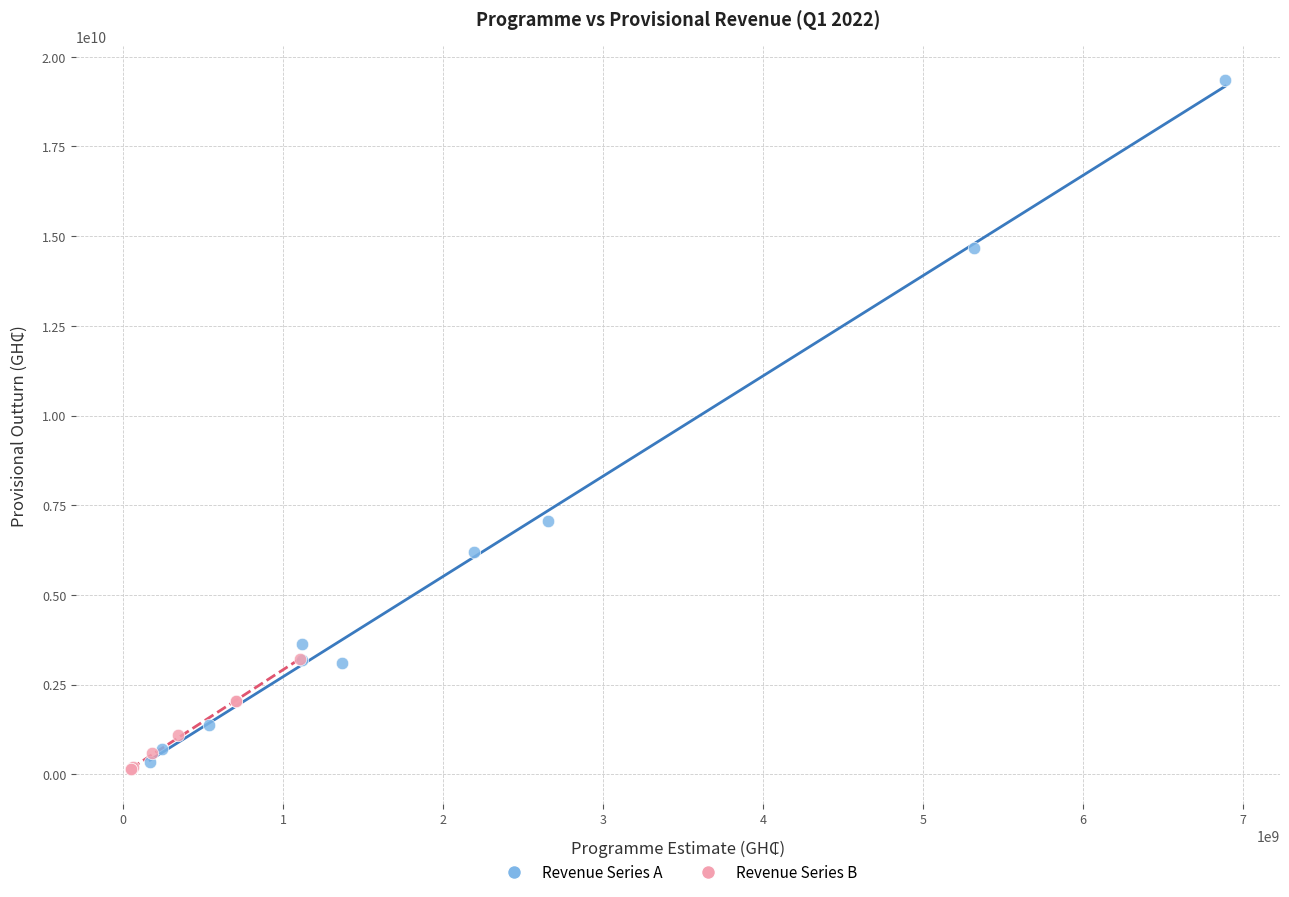

Which series has the largest Y range (max minus min)?

Revenue Series A